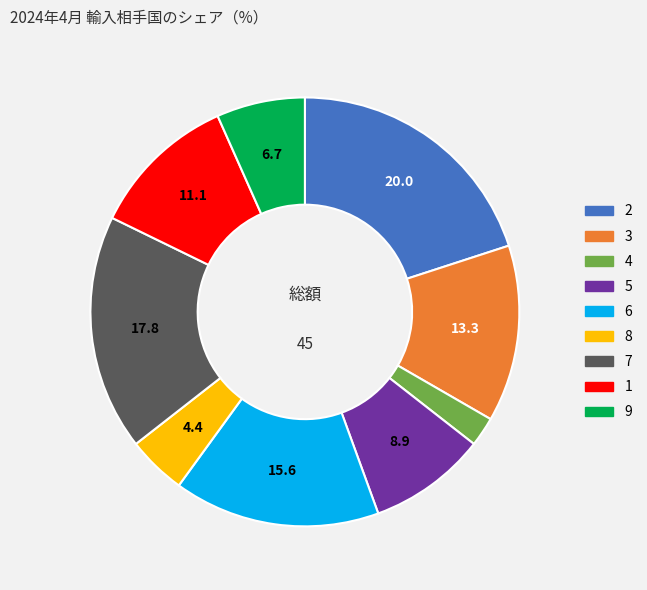

Does any single category account for the majority?

No